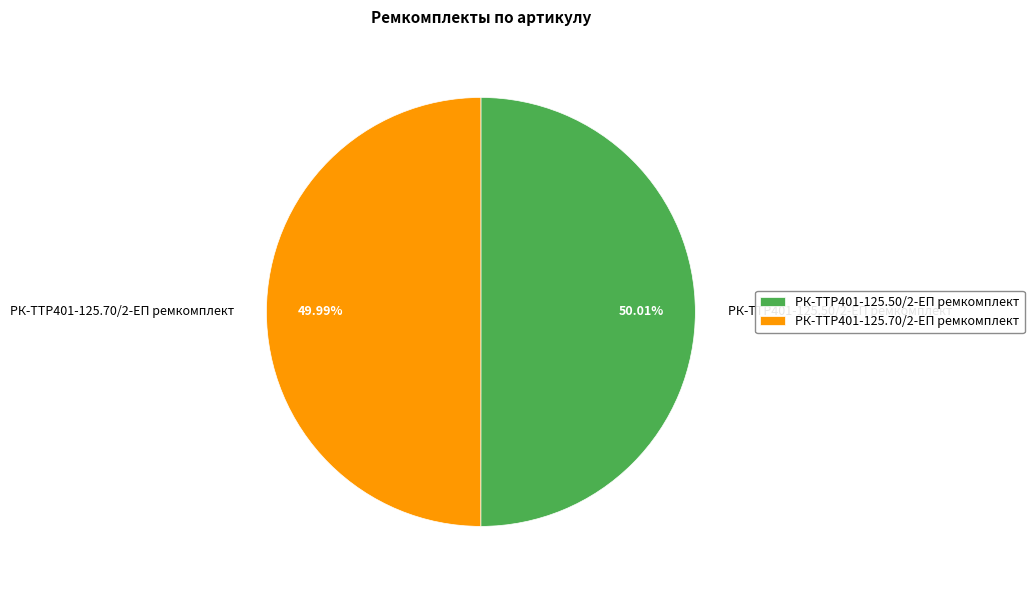

What percentage is the РК-TTР401-125.70/2-ЕП ремкомплект slice, to the nearest percent?

50%